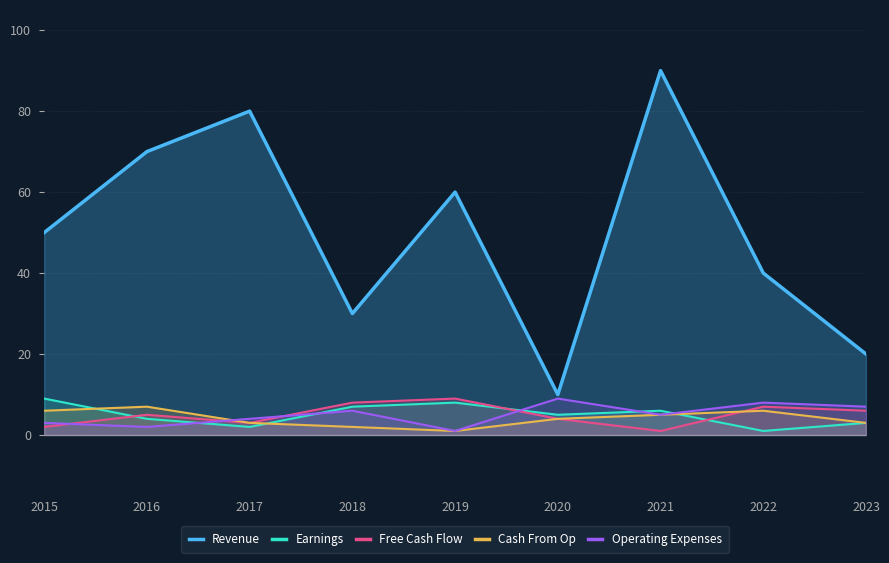

What is the sum of all Cash From Op values?

37